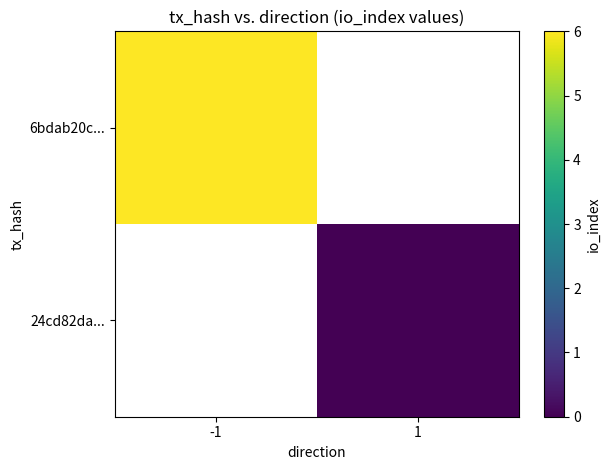

Rank the categories by 6bdab20c... value from highest to lowest.

-1, 1